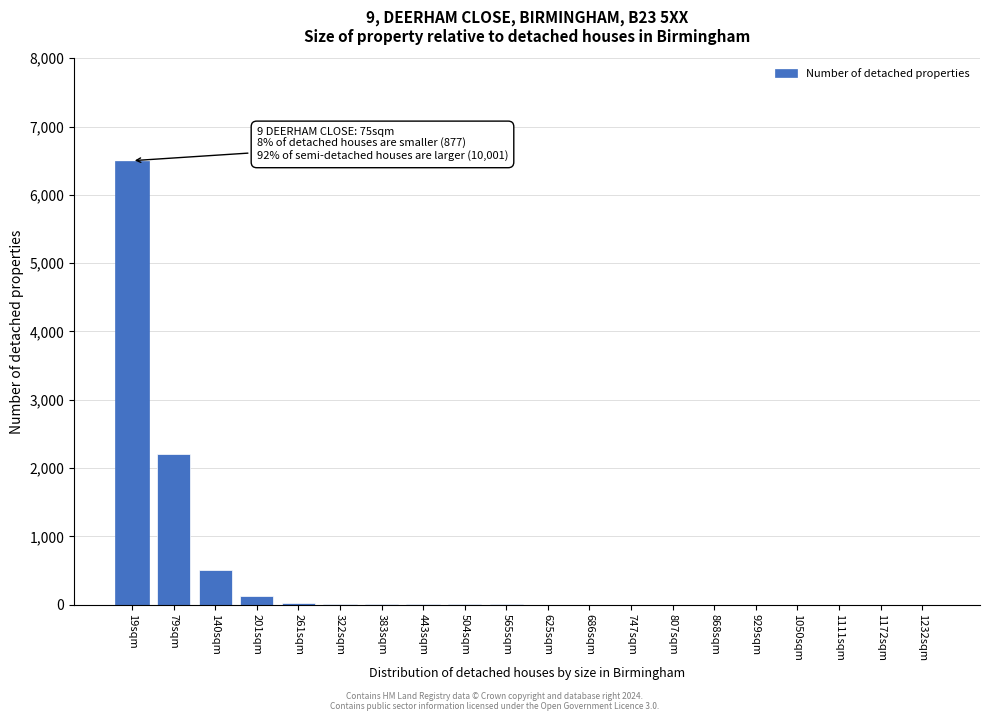

What is the maximum value shown in the chart?

6500